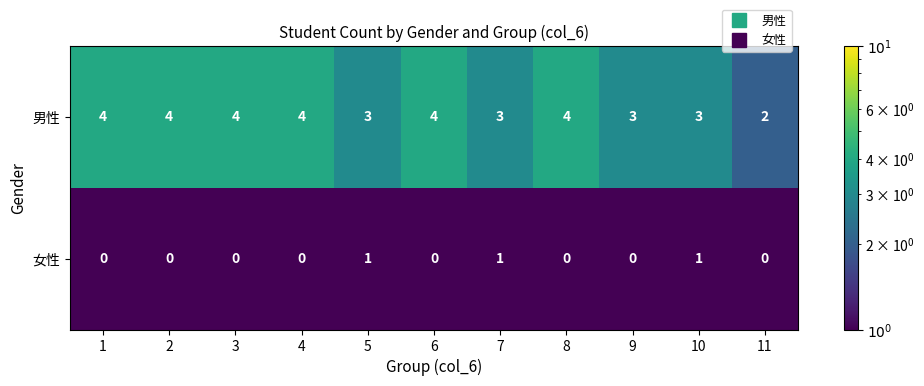

How many 女性 values are between 0 and 1?

11